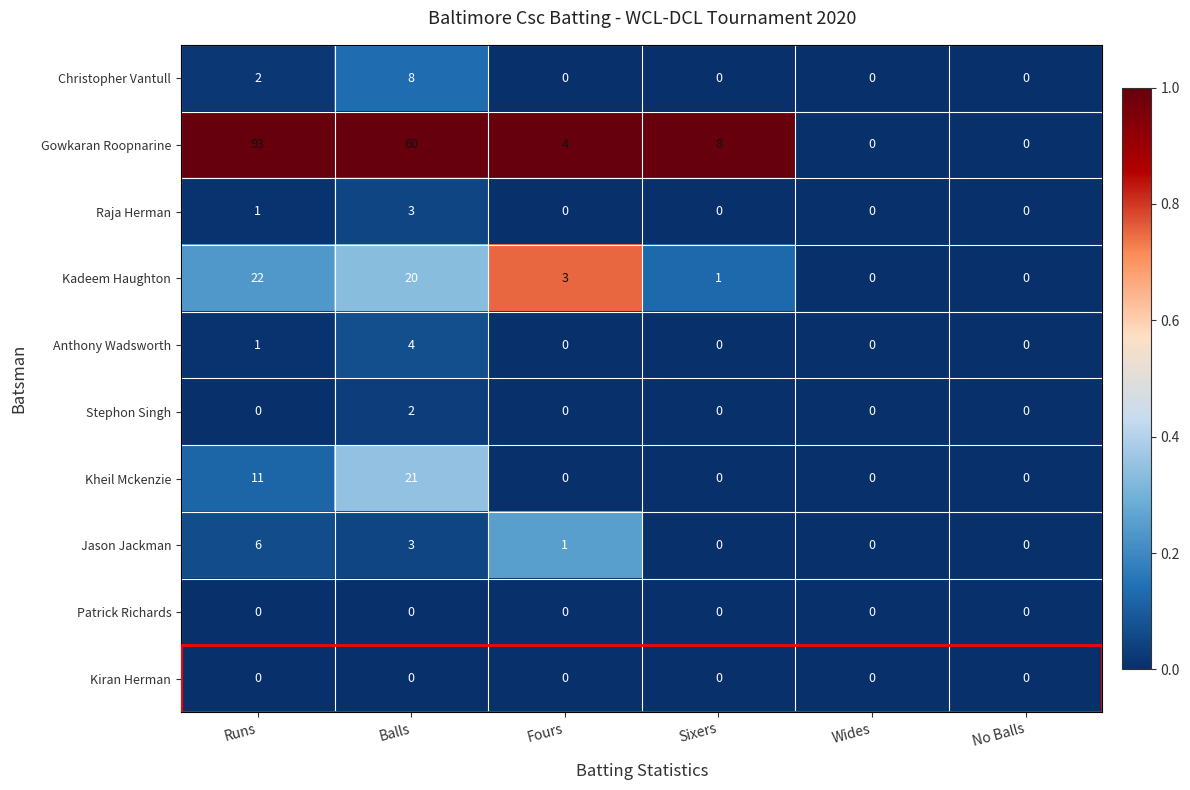

Is it true that Christopher Vantull equals 3 at Sixers?

False